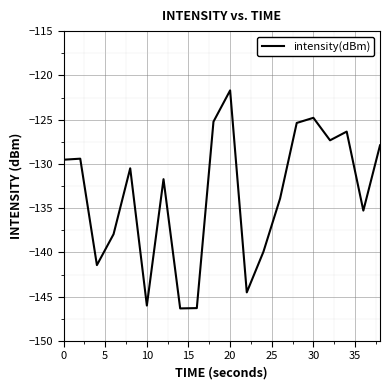

What is the difference between the maximum and minimum values?

24.6